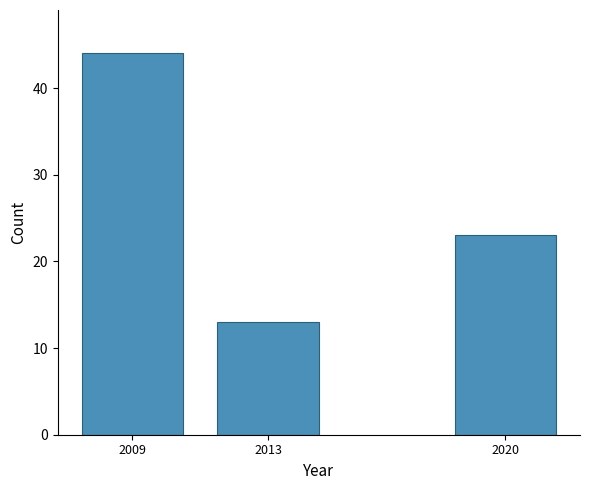

Reading left to right, extract all data points from this chart.

2009=44	2013=13	2020=23